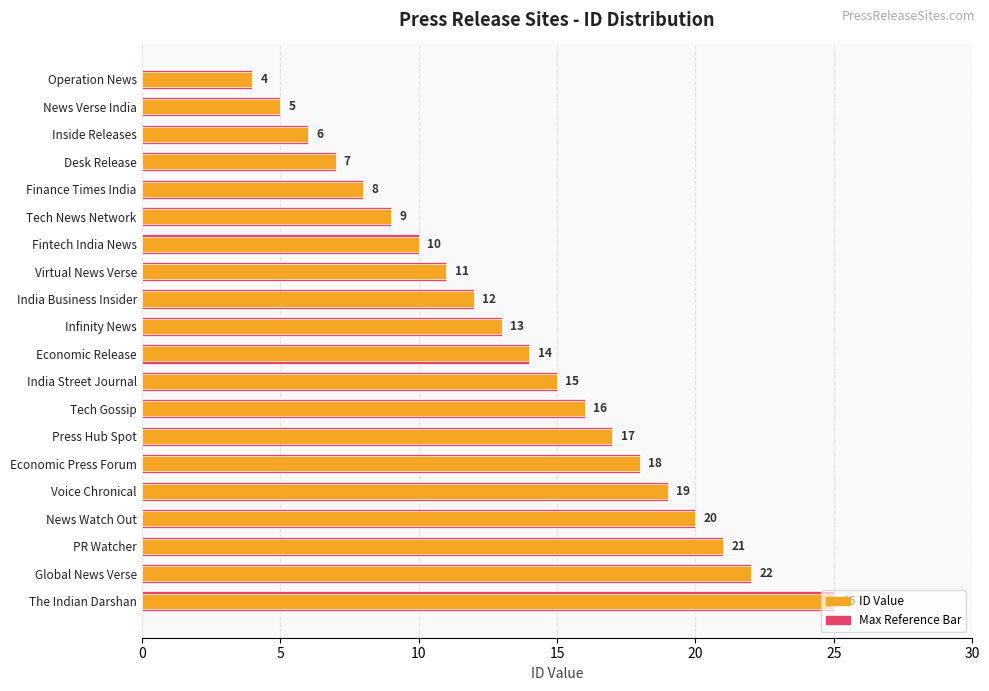

True or false: ID Value has a value of 28 at Tech Gossip.

False